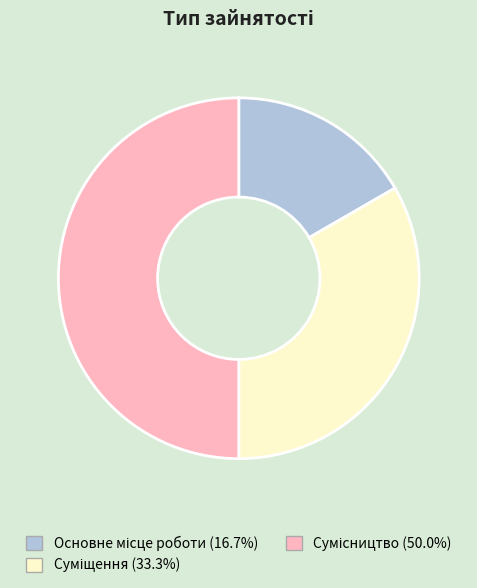

How many slices are in this pie chart?

3